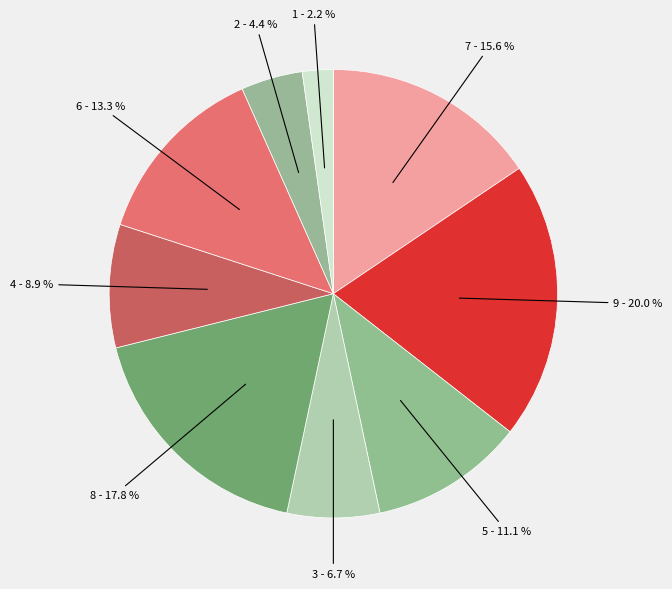

To the nearest percent, what percentage of the pie is 4?

20%